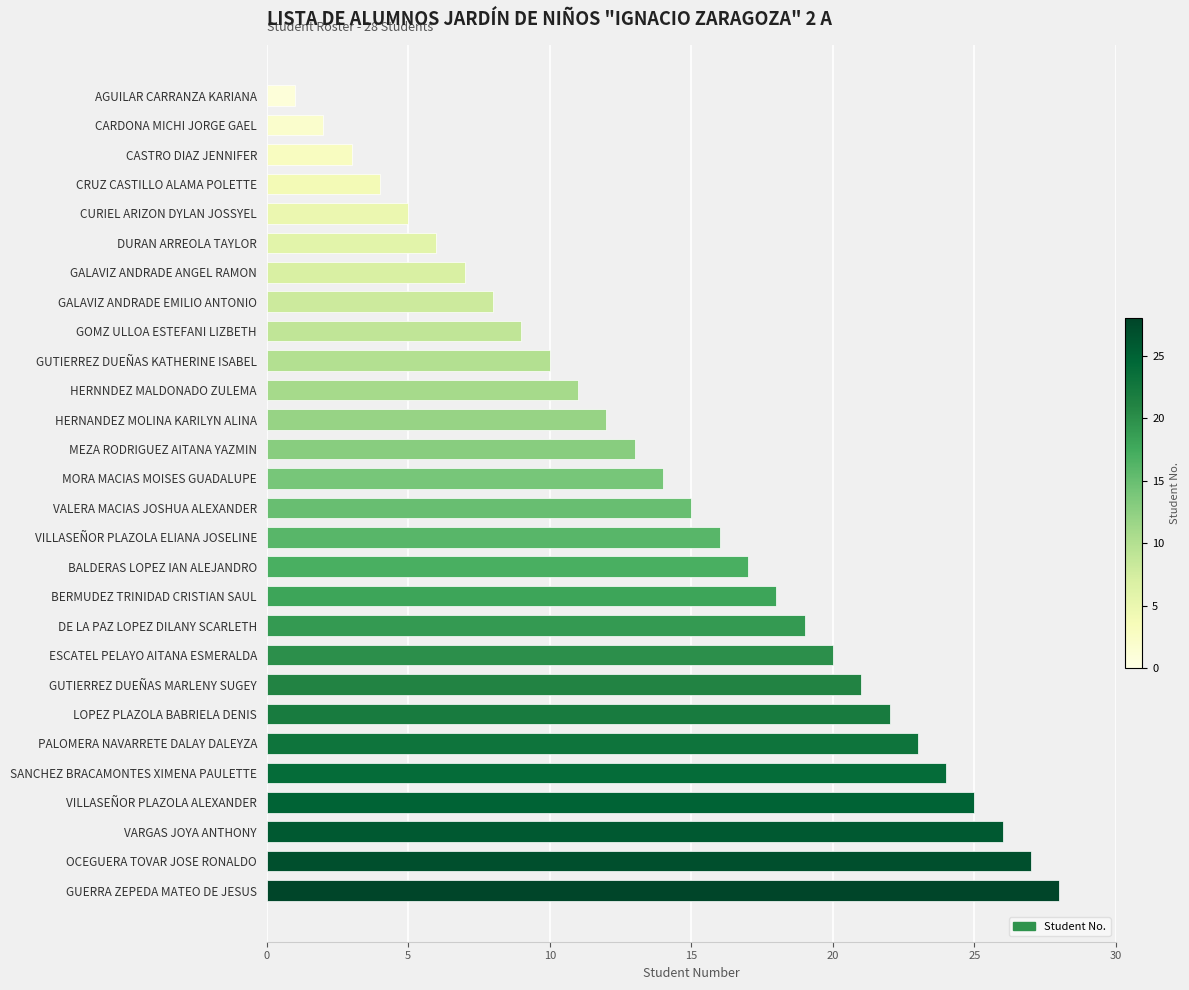

What is the change in value from CASTRO DIAZ JENNIFER to GUTIERREZ DUEÑAS MARLENY SUGEY?

+18